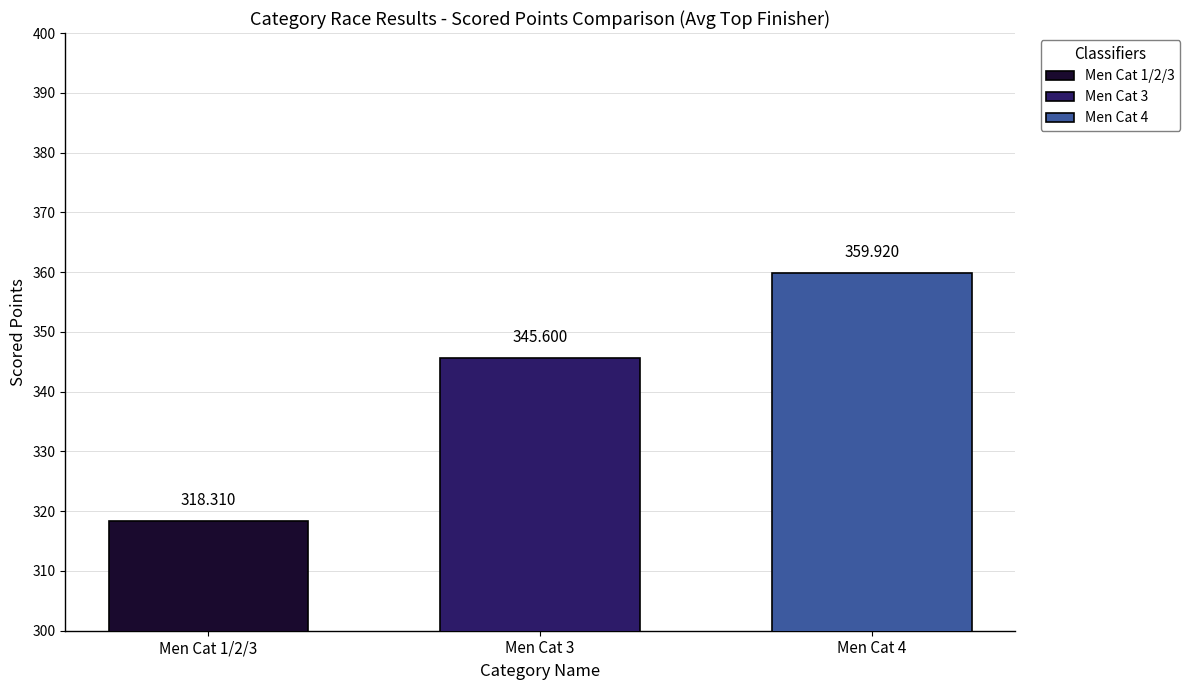

How many groups of bars are there?

1